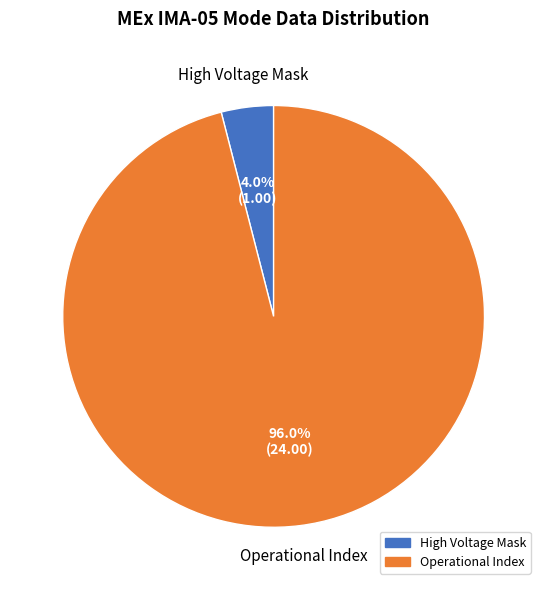

Is there any slice that represents more than half of the pie?

Yes